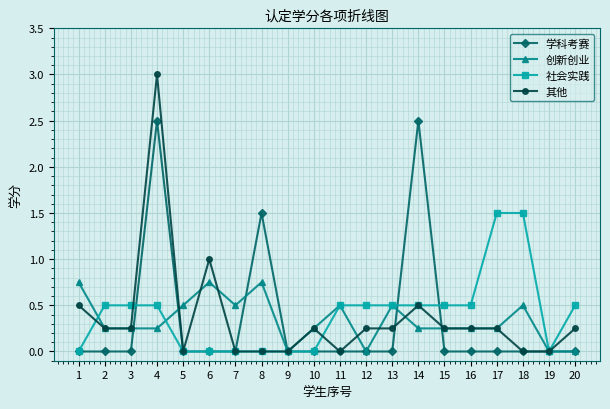

True or false: 学科考赛 has more than 1 interior local peaks.

True